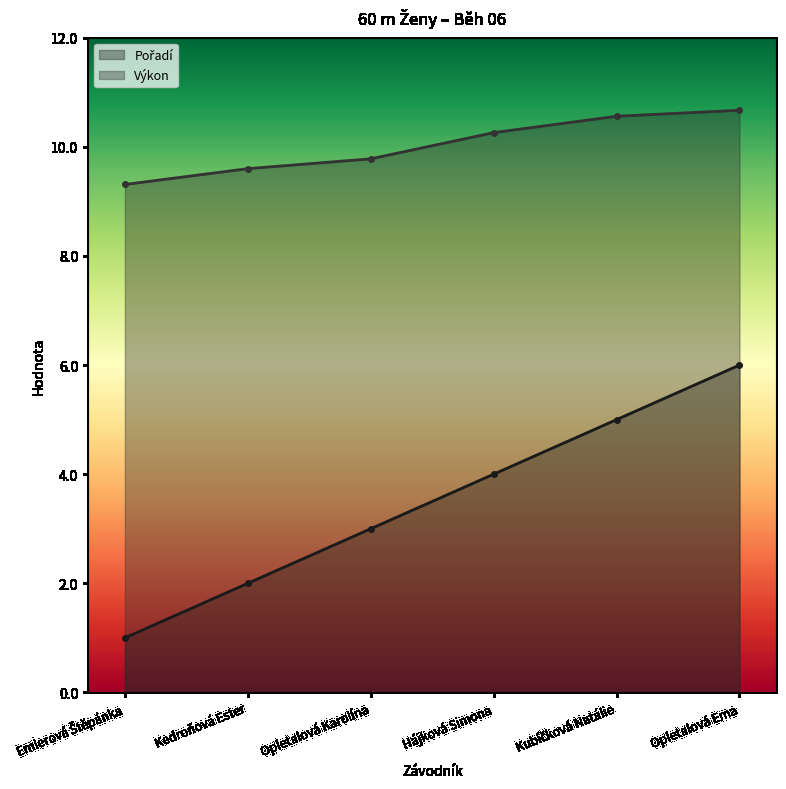

Rank the series by their average value, from highest to lowest.

Výkon, Pořadí